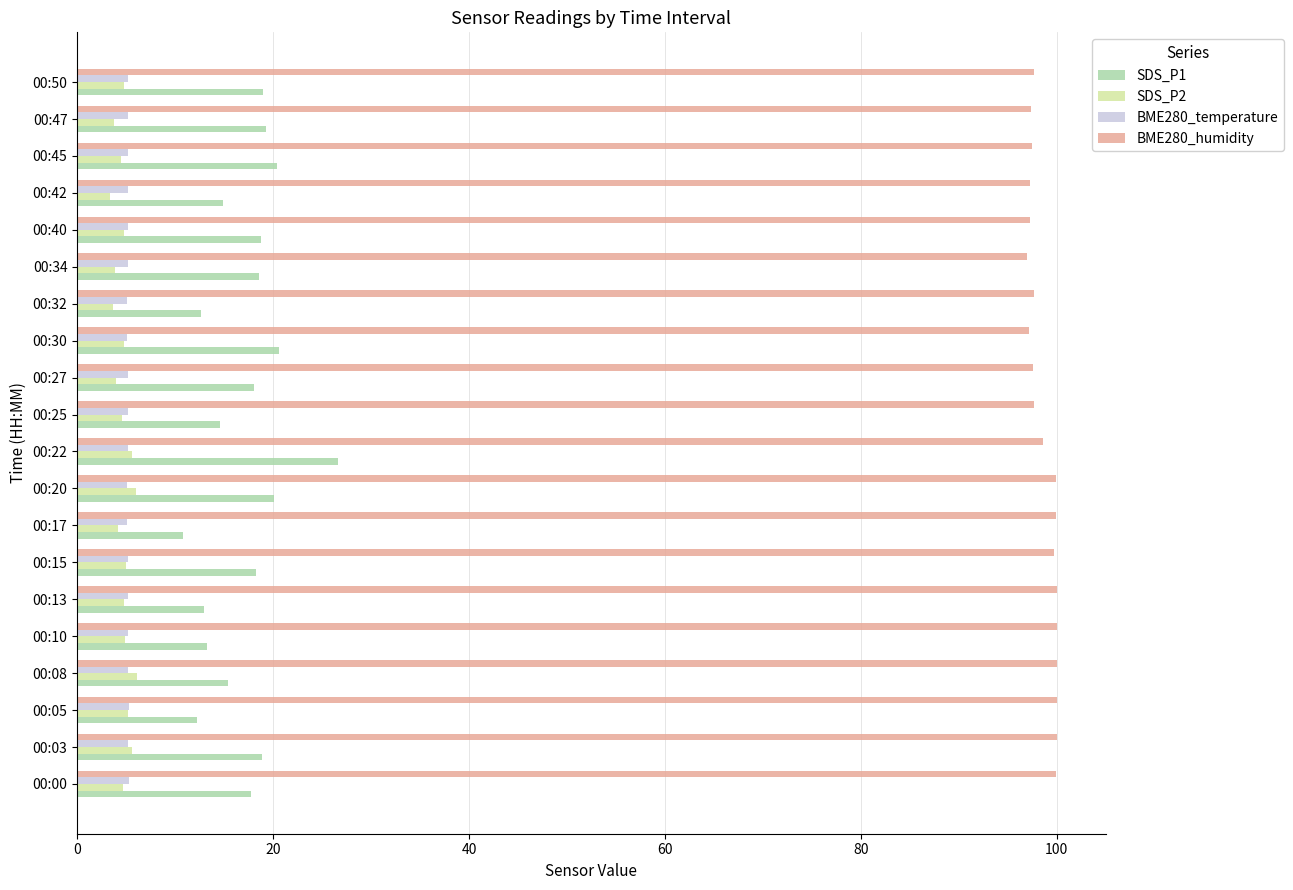

At how many categories does at least one series exceed 66?

20